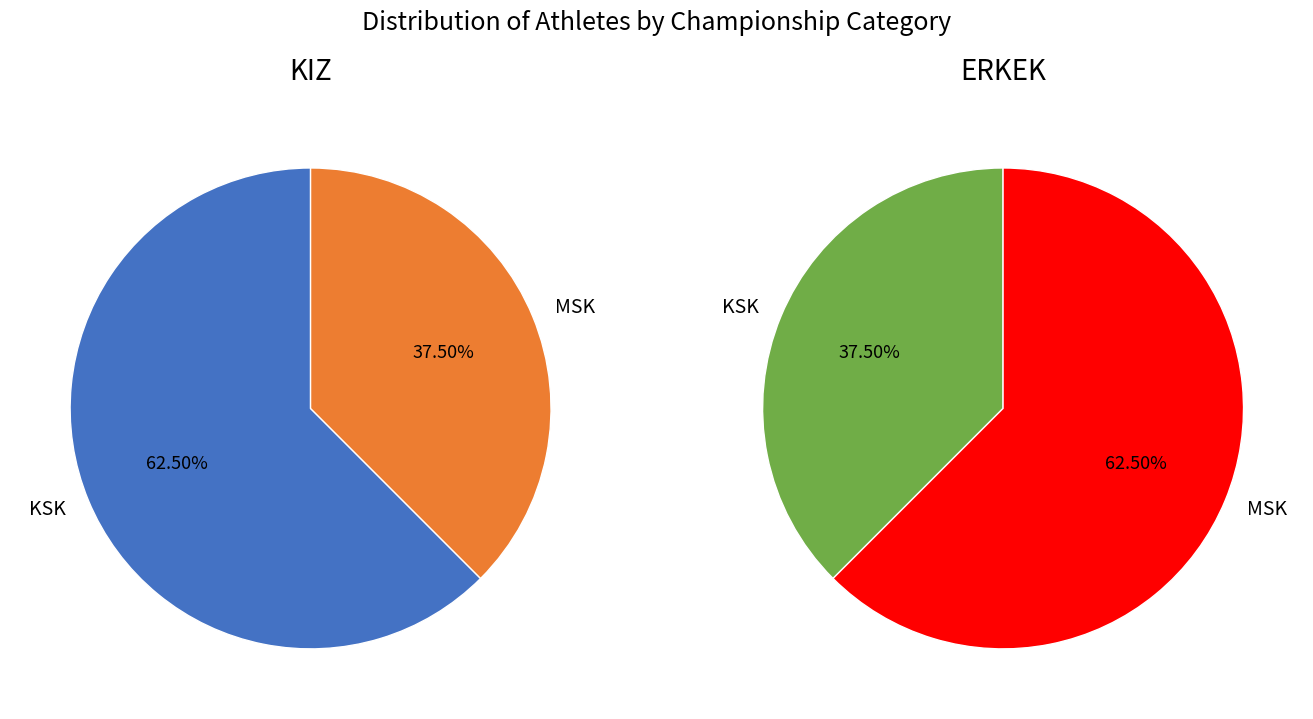

To the nearest percent, what portion does KSK represent?

62%